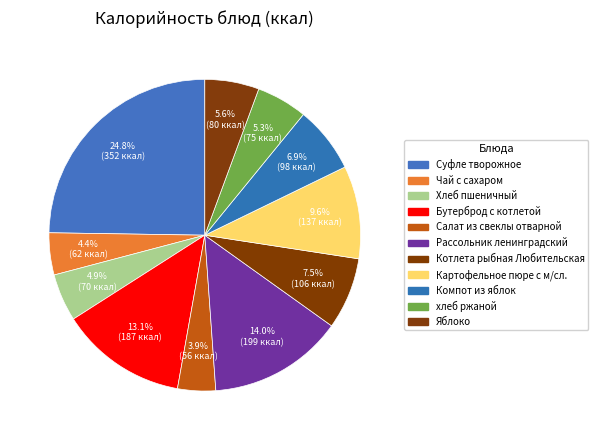

Is there a majority slice in this chart?

No